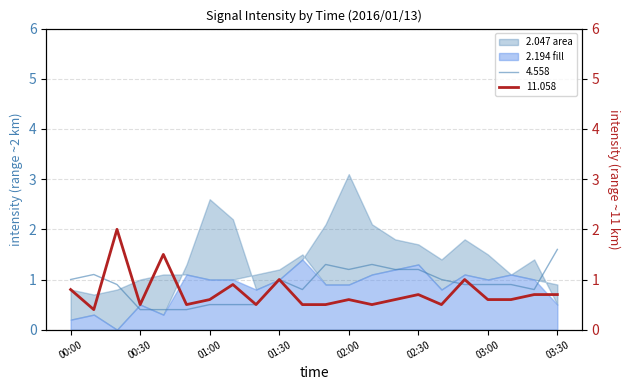

True or false: 11.058 has a value of 0.8 at 00:00.

True